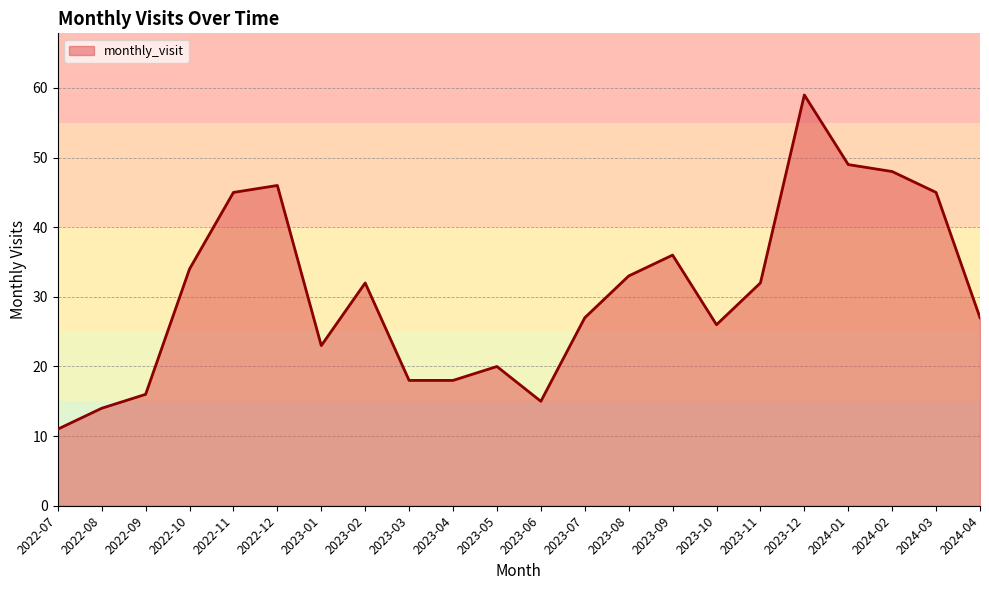

Reading left to right, what are all the values shown in this chart?

11	14	16	34	45	46	23	32	18	18	20	15	27	33	36	26	32	59	49	48	45	27